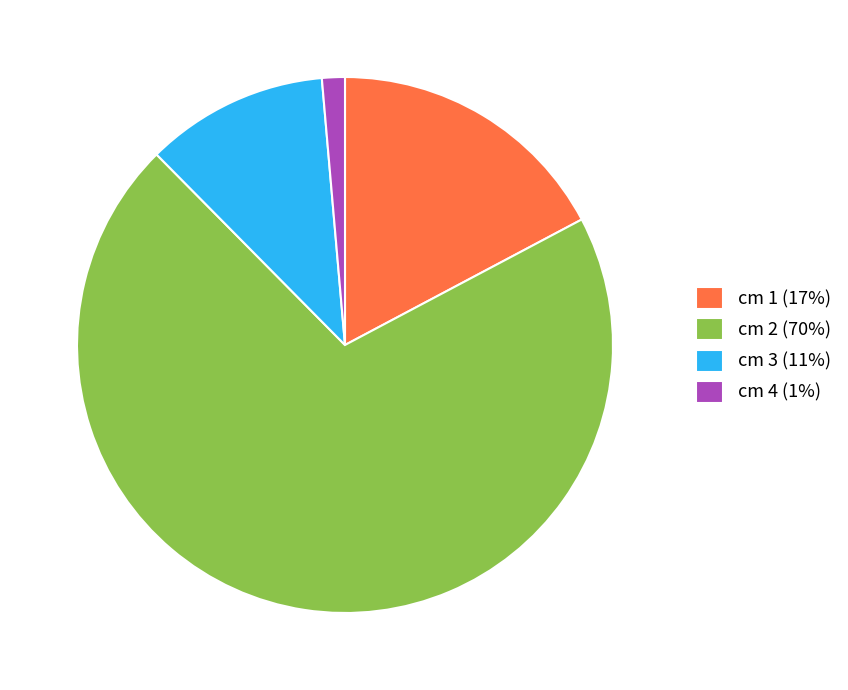

What is the majority slice?

cm 2